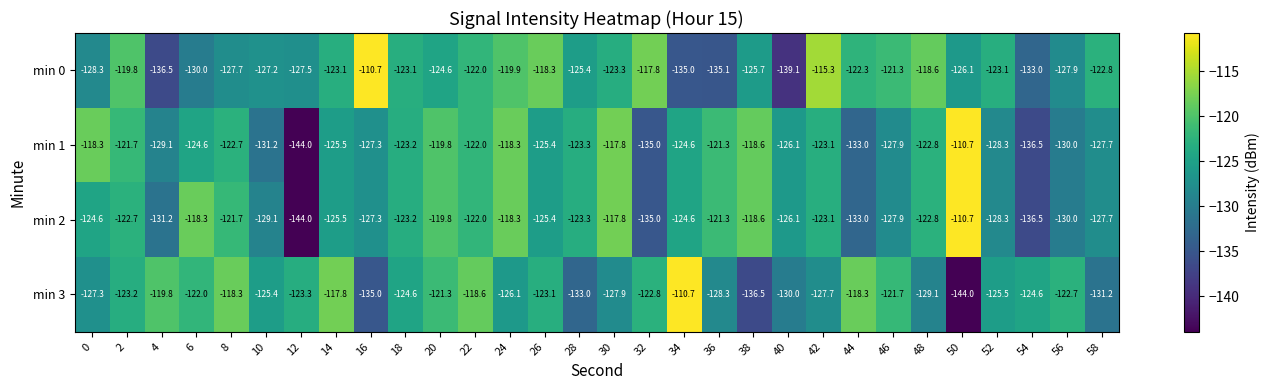

What is the difference between the second highest and second lowest values in the min 0 series?

21.2